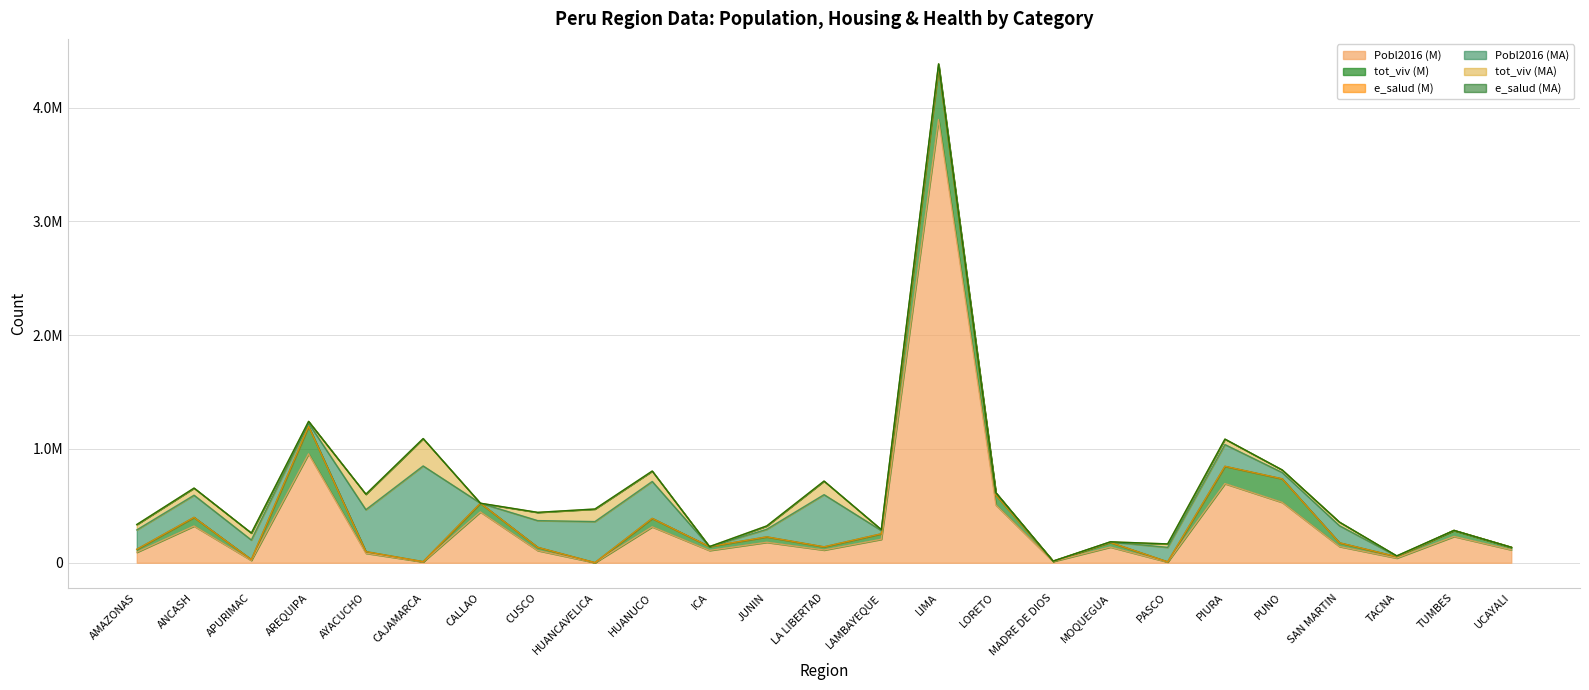

What are all the series names shown in the legend?

Pobl2016 (M), tot_viv (M), e_salud (M), Pobl2016 (MA), tot_viv (MA), e_salud (MA)